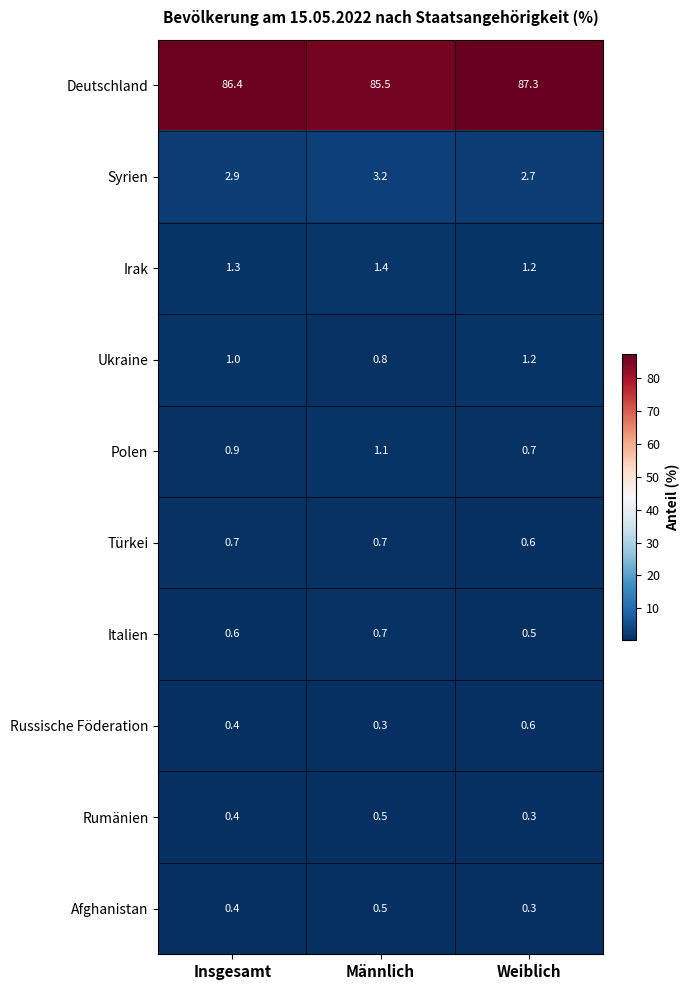

What is the total value across all series at Weiblich?

95.4